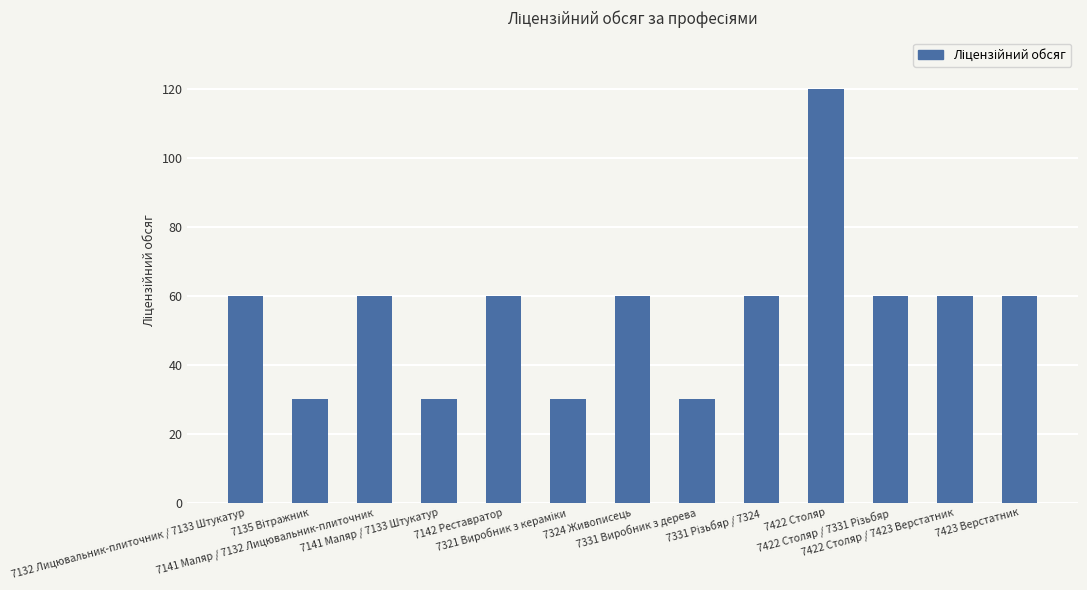

What is the value of the 5th bar from the left?

60